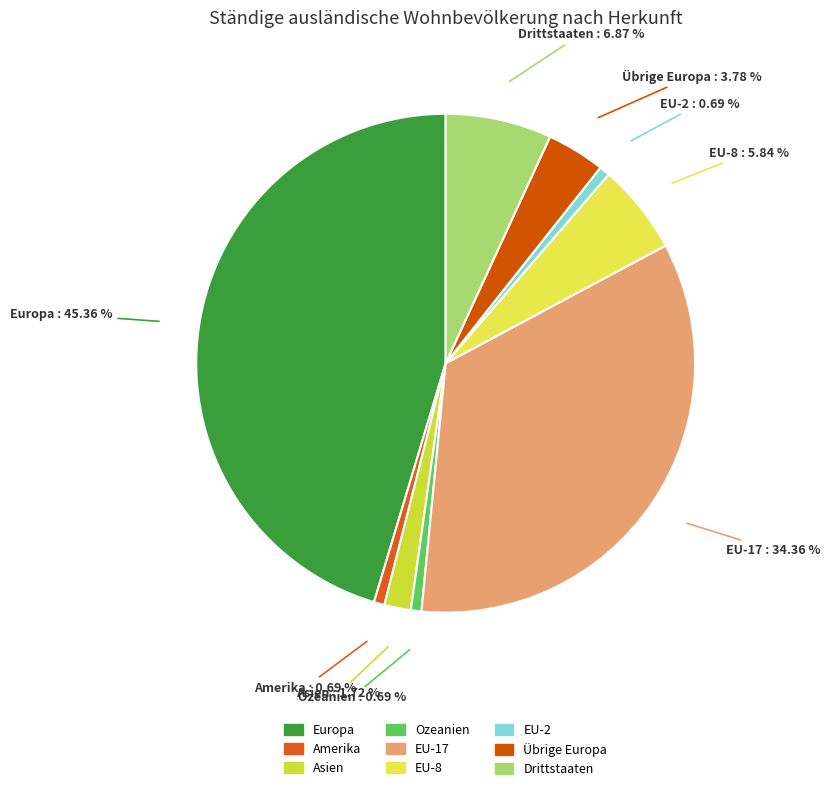

What is the largest slice in the pie chart?

Europa